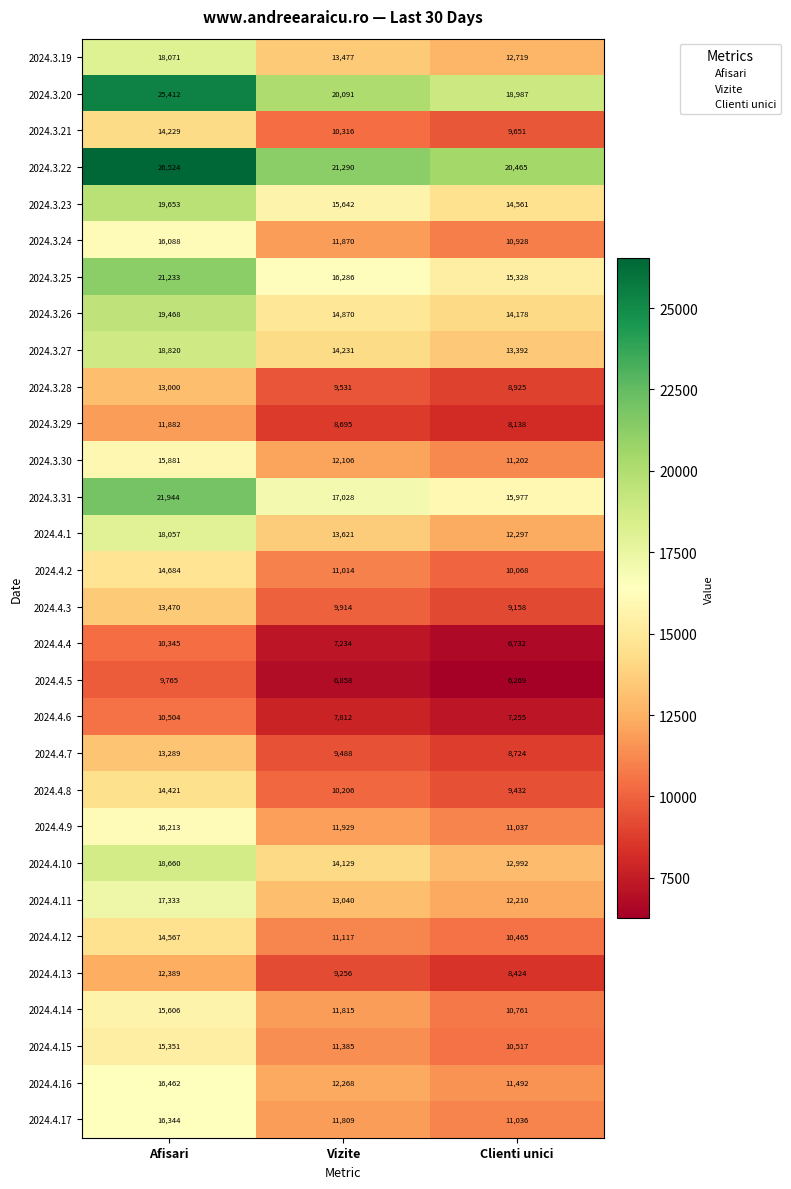

The 2024.4.16 series shows 17102 at Vizite. True or false?

False